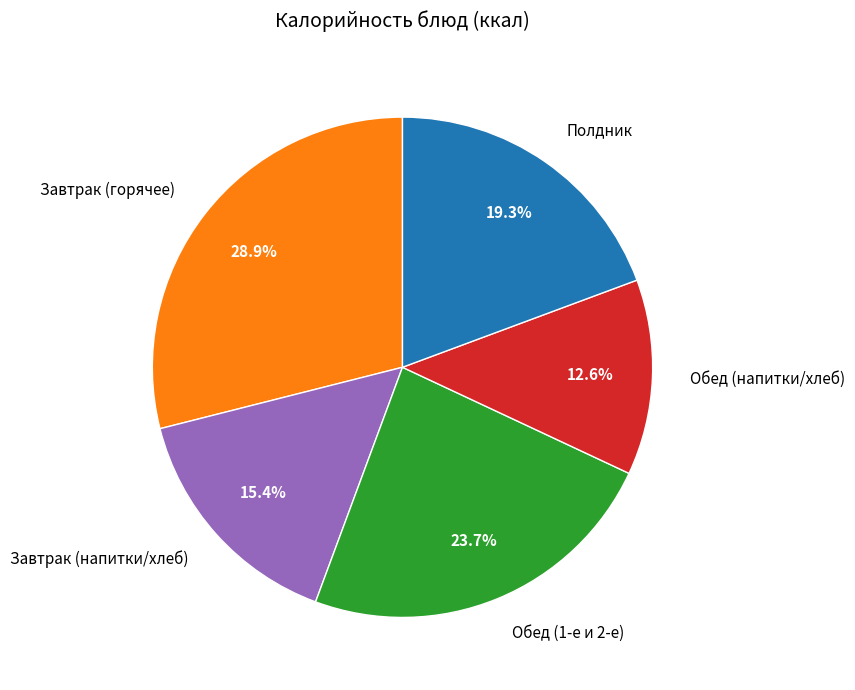

Is the sum of Полдник and Завтрак (горячее) greater than half?

No